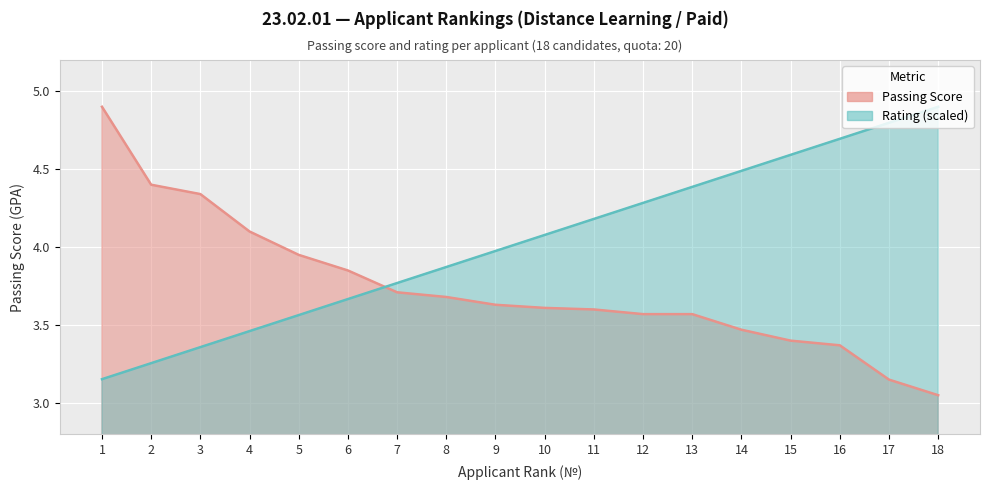

What is the lowest value of the Rating series?

3.2